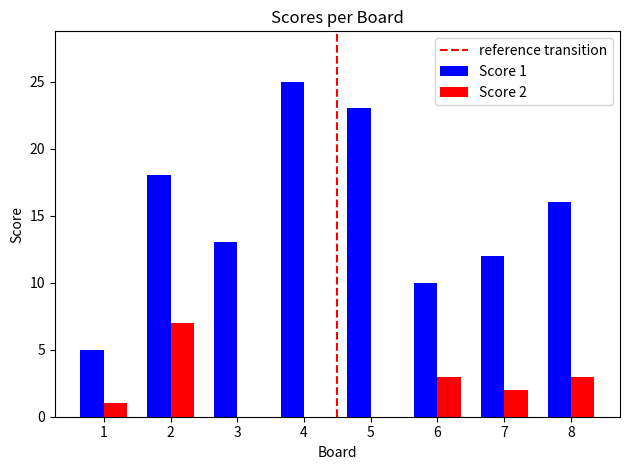

What is the difference between the Score 1 values at 2 and 3?

5